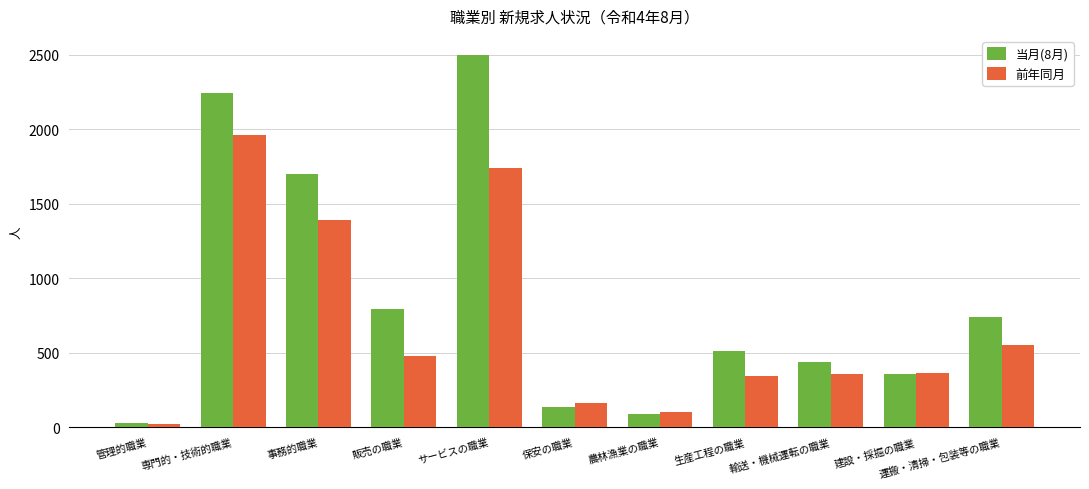

What is the value of the 当月(8月) bar at the 2nd from the left?

2242